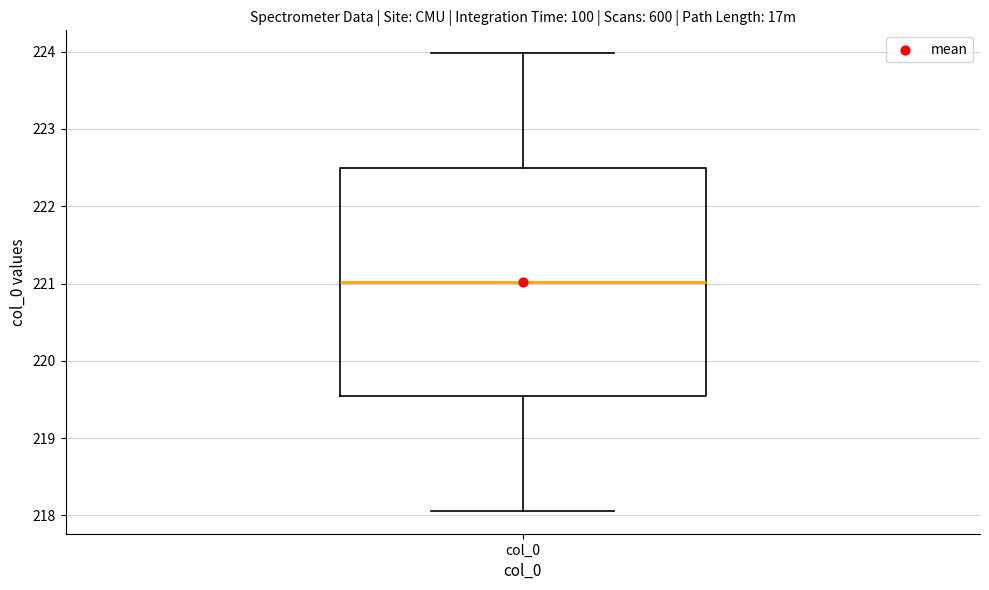

Where does the upper whisker of the box for col_0 end on the y-axis? The values are not printed on the chart, so give them approximately, as read against the axis.

224.0